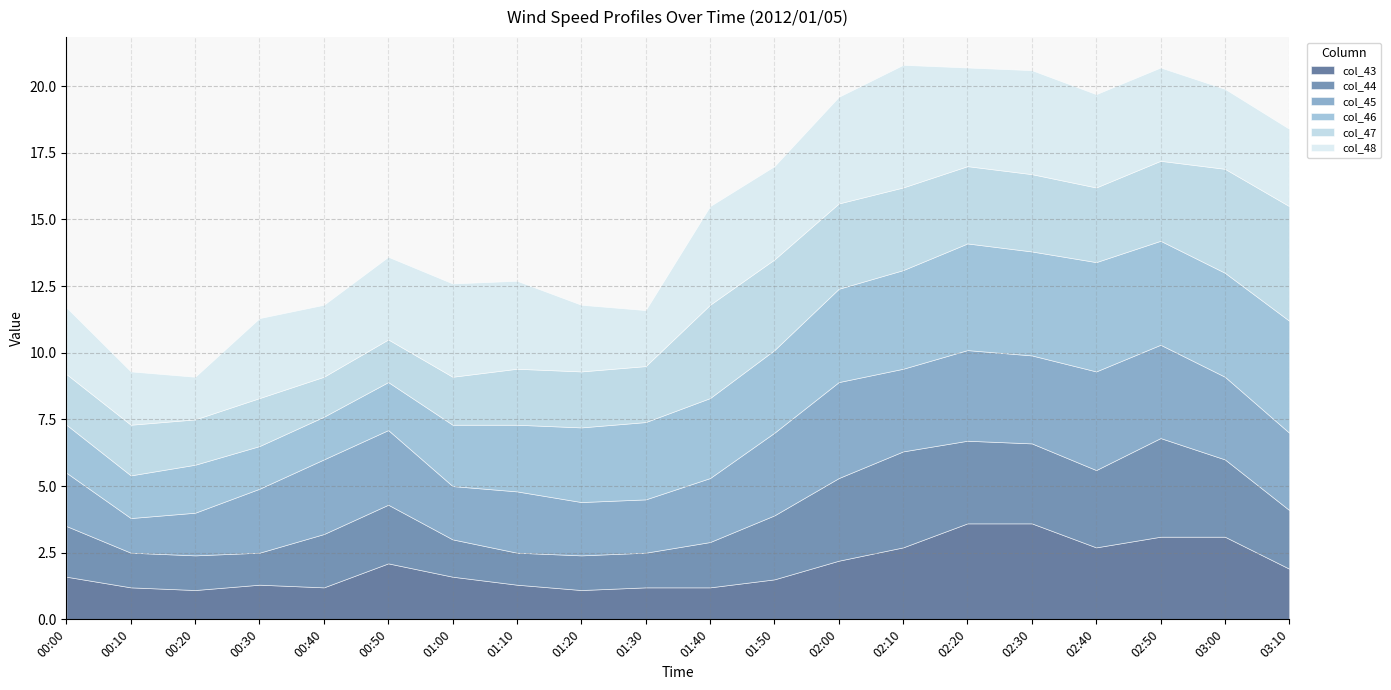

What is the difference between the maximum and minimum values in the col_48 series?

3.0